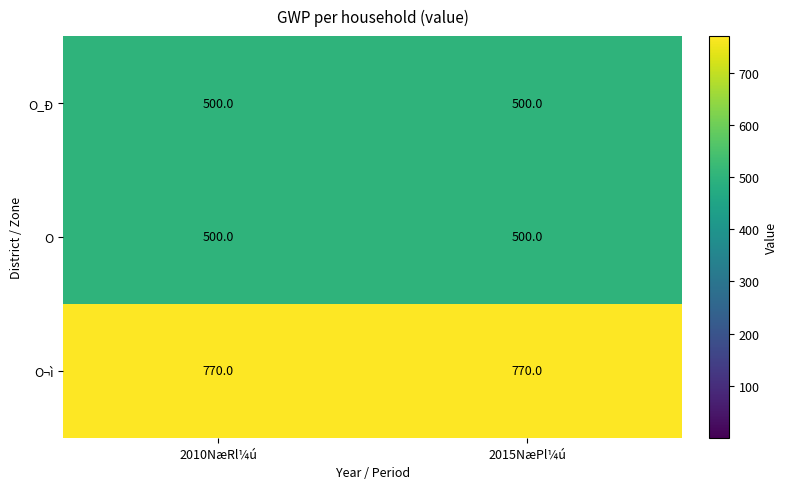

Read the O¬ì value at 2010NæRl¼ú.

770